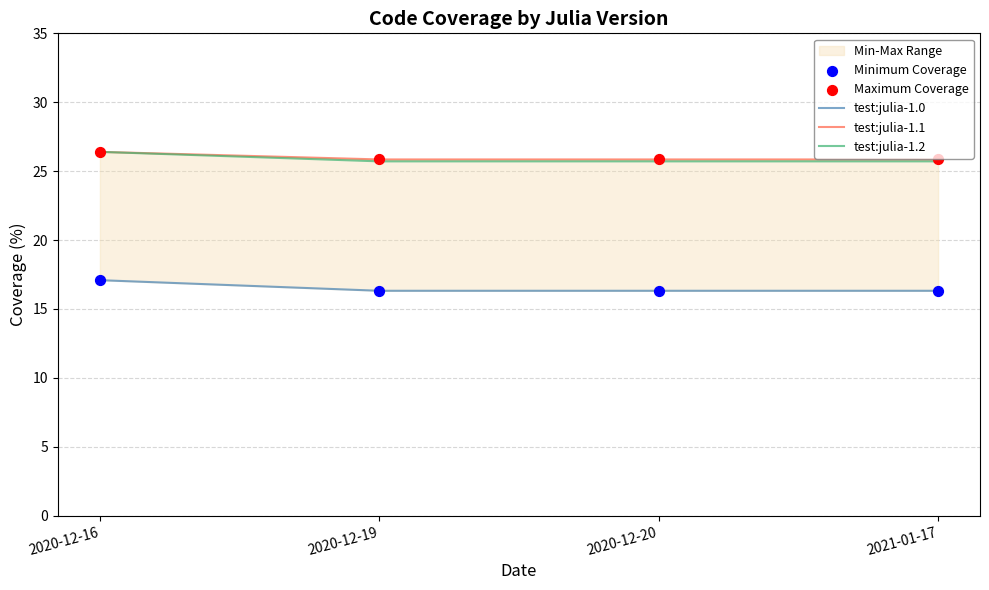

Which series contains the lowest Y value?

test:julia-1.0